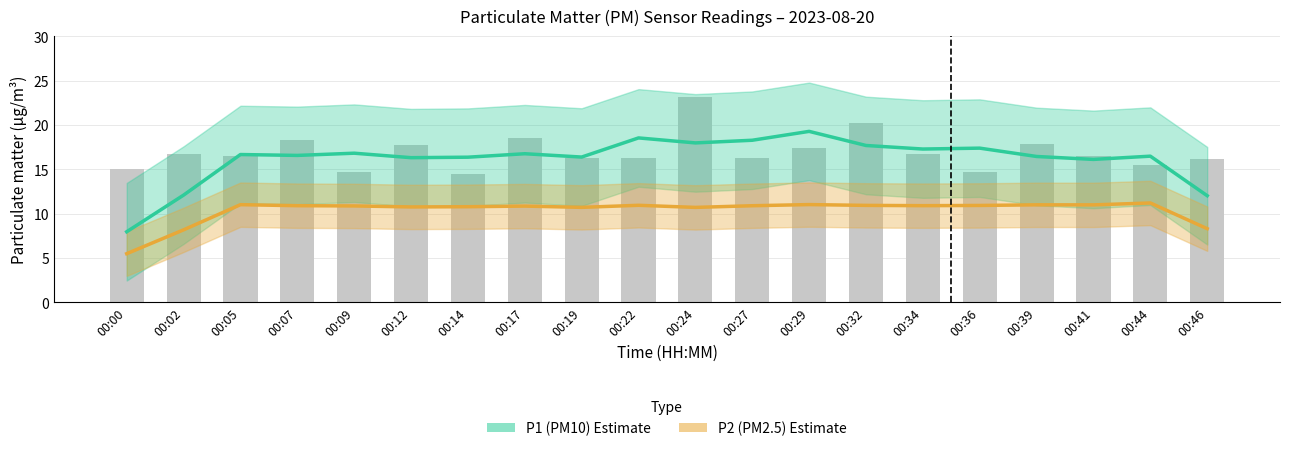

Which category has the highest value across all series?

00:24